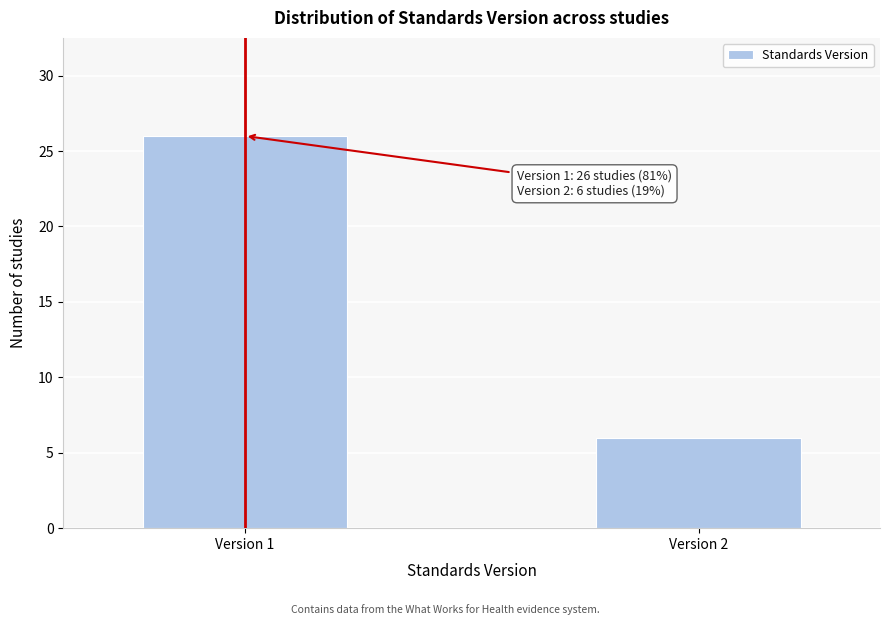

Reading right to left, list all the values displayed in this chart.

6	26